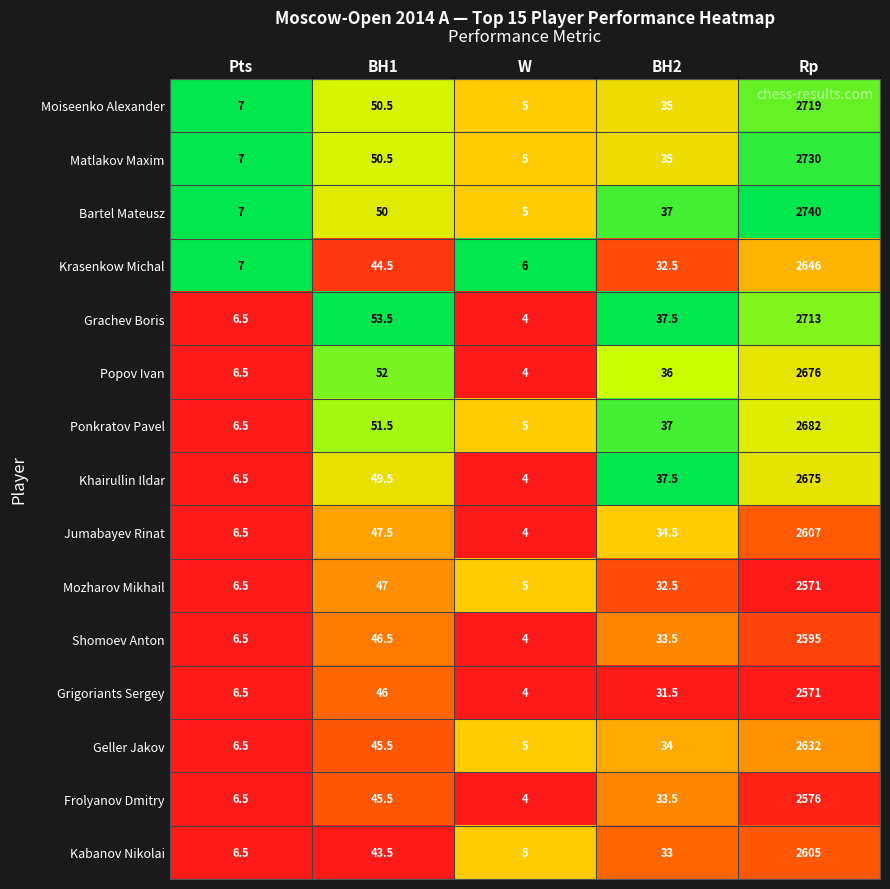

At which category does the chart reach its peak across all series?

Rp